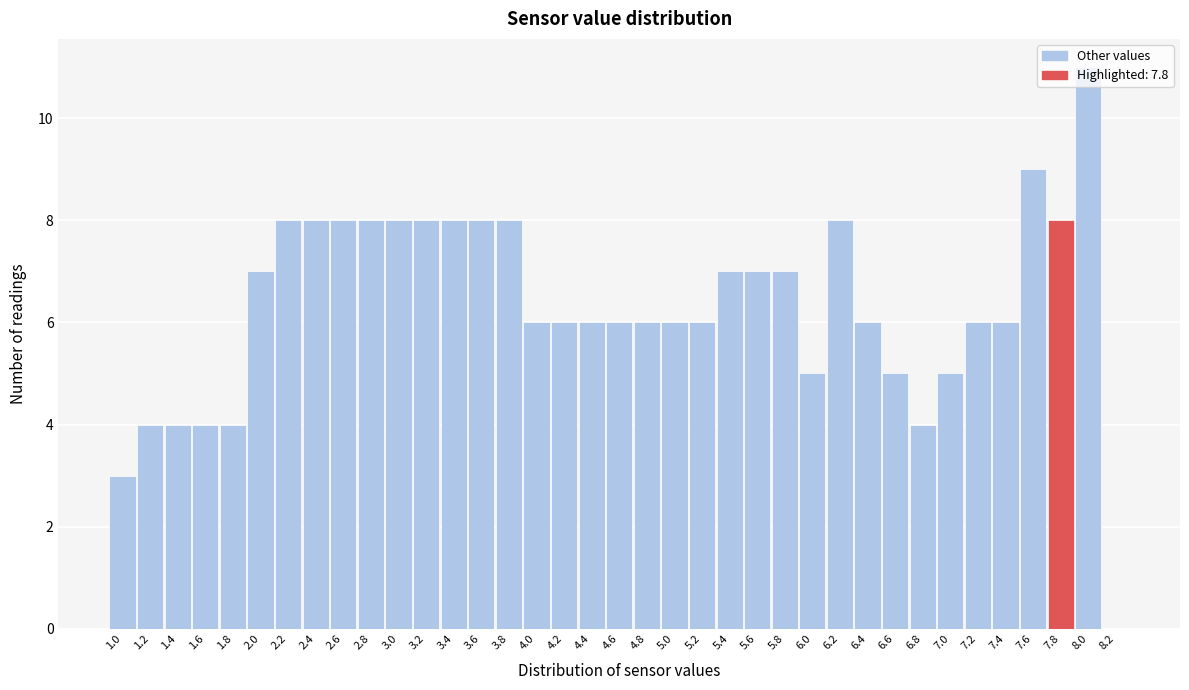

What is the sum of the values at 3.4 and 1.4?

12